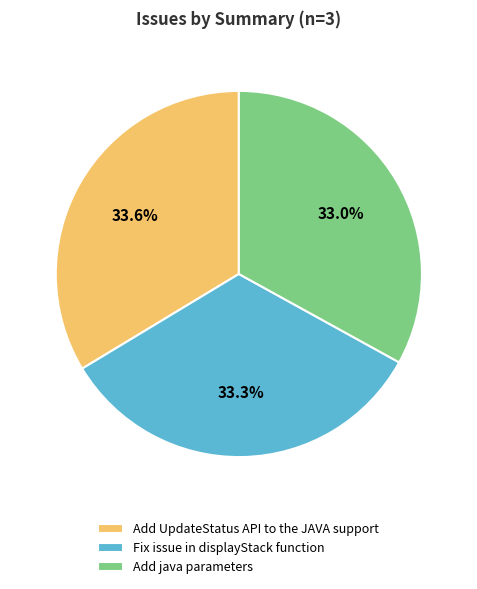

How many segments does this pie chart have?

3